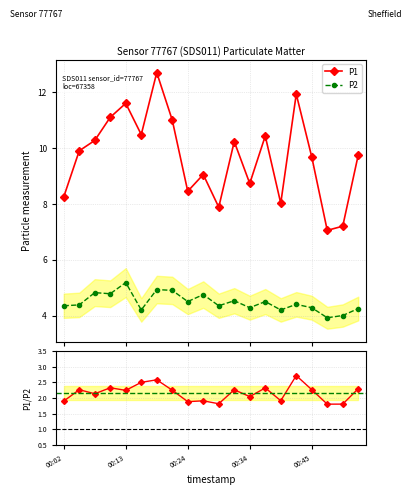

True or false: P1 and P2 cross at least once.

False